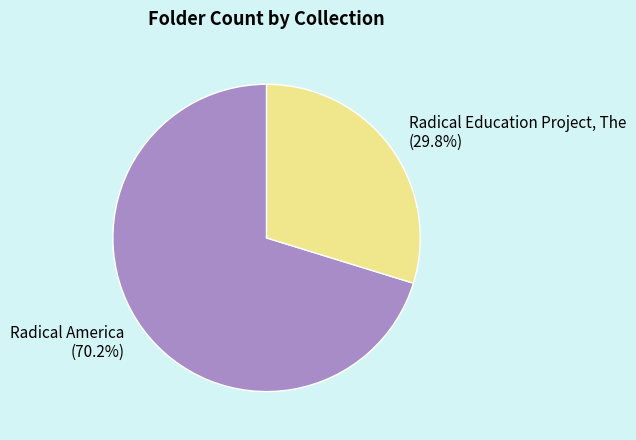

To the nearest percent, what is the average slice percentage?

50%